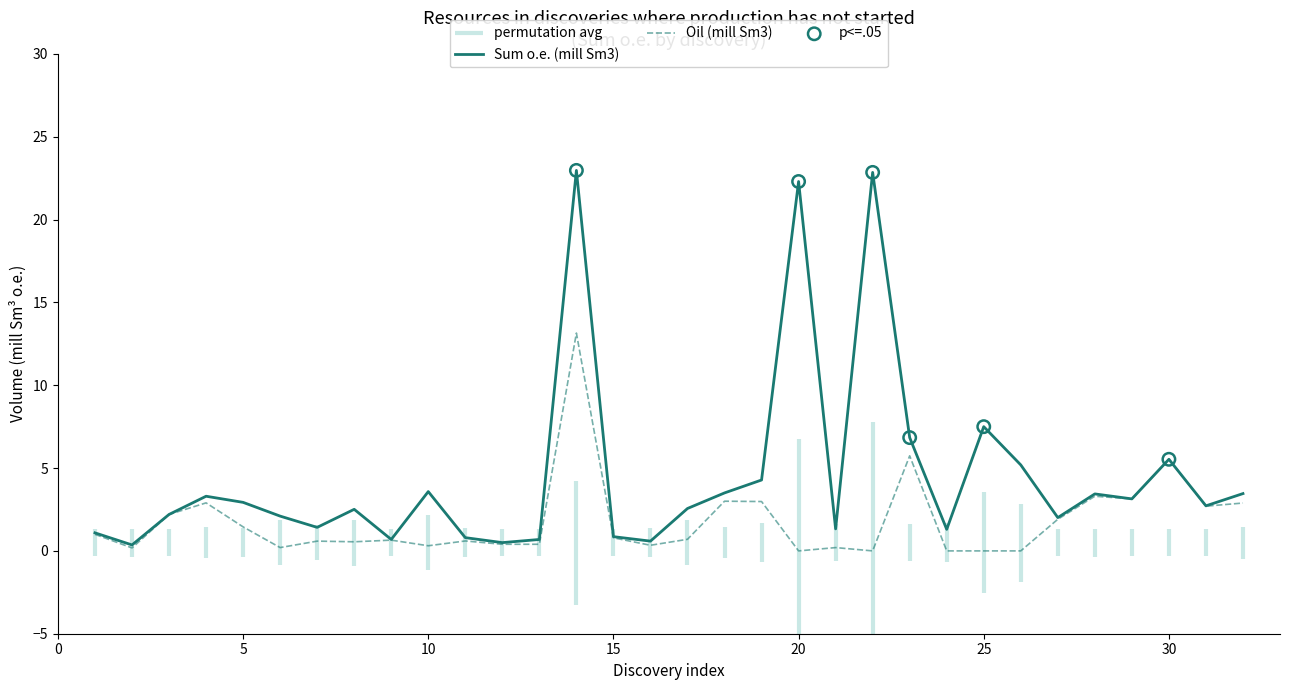

What is the maximum value for Sum o.e. (mill Sm3)?

23.0